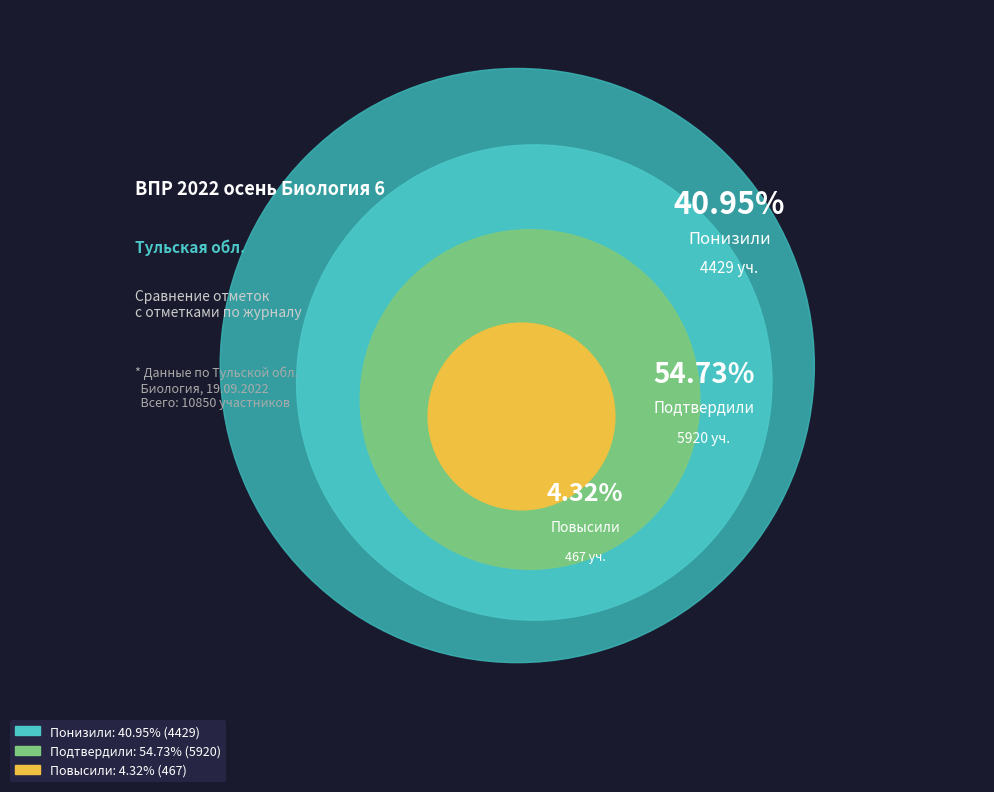

To the nearest percent, what percentage of the pie is Понизили?

41%